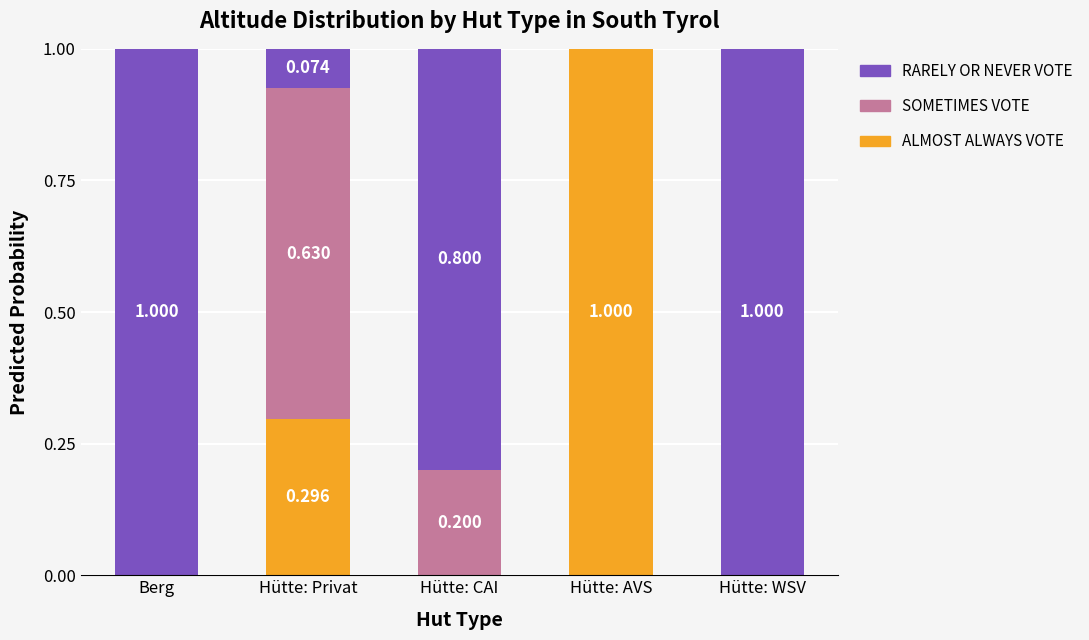

At which label does ALMOST ALWAYS VOTE reach its peak?

Hütte: AVS